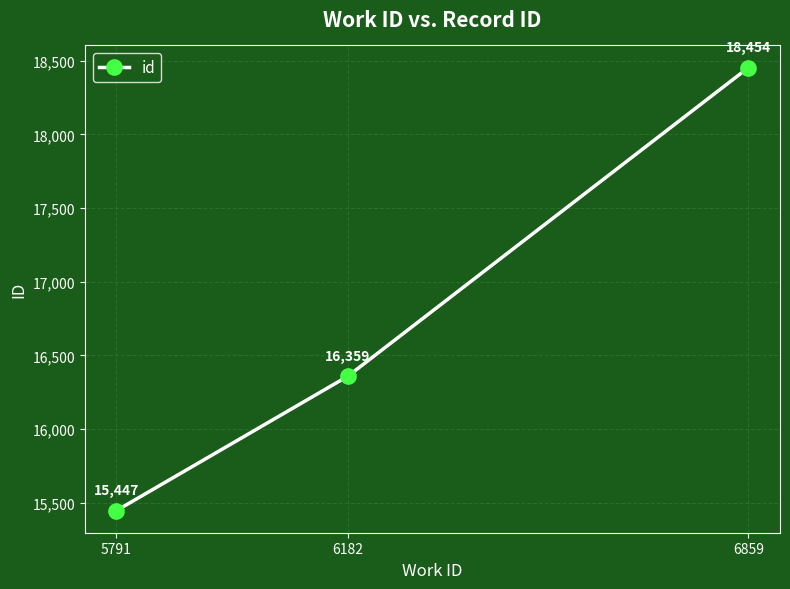

What is the difference between the values at 6182 and 6859?

2095